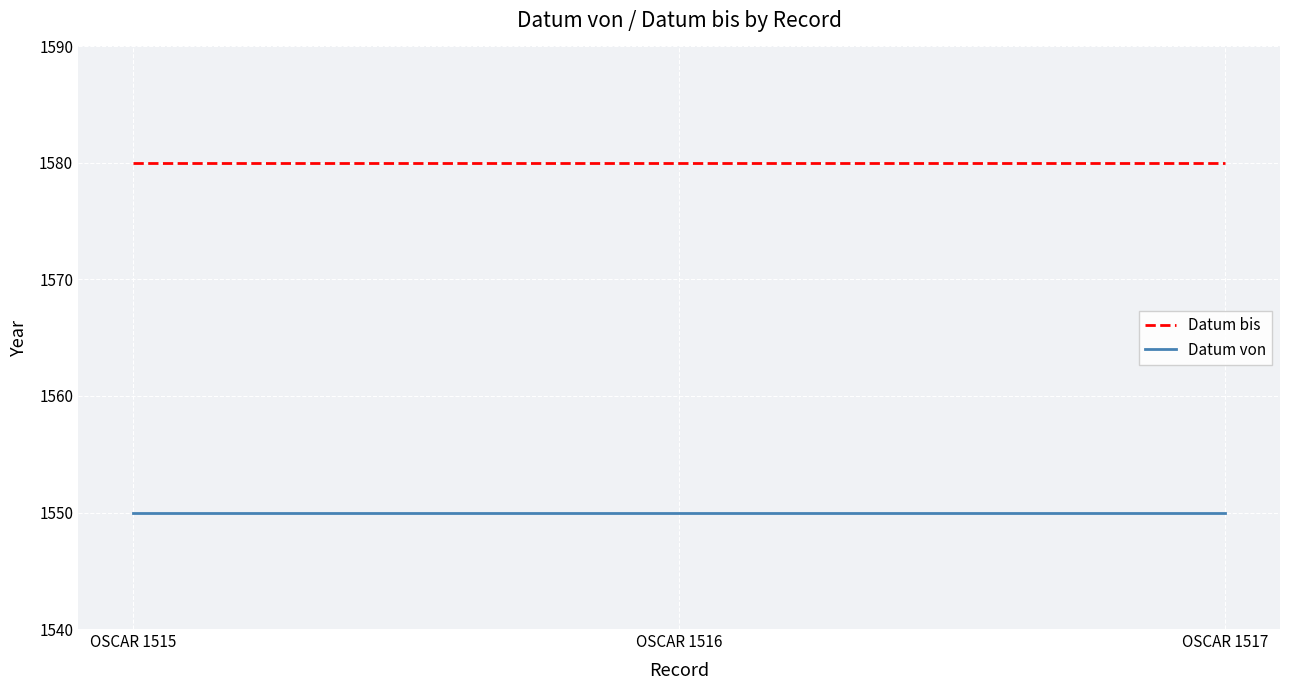

At OSCAR 1516, list the series in order from largest to smallest.

Datum bis, Datum von